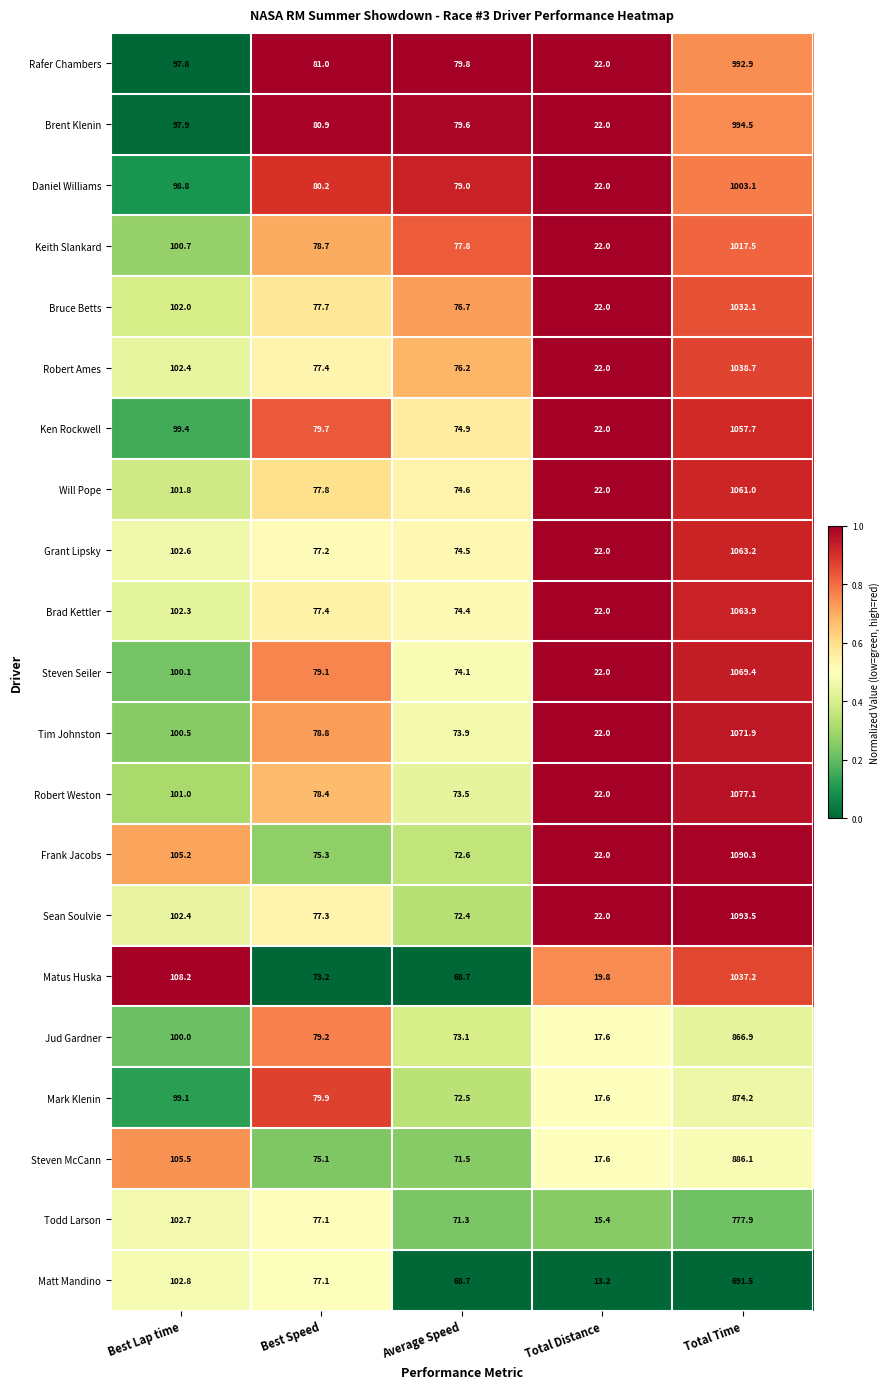

True or false: Ken Rockwell has a value of 74.9 at Average Speed.

True